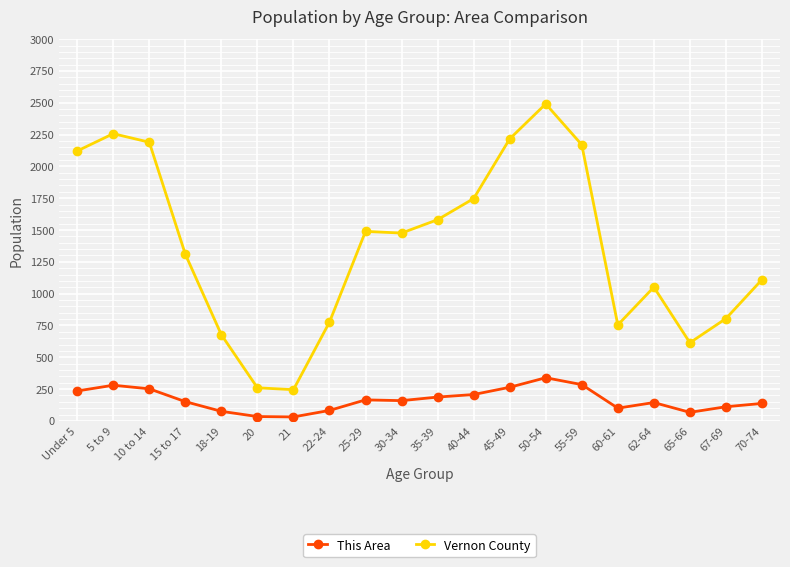

What is the spread (max minus min) of values at 21?

214